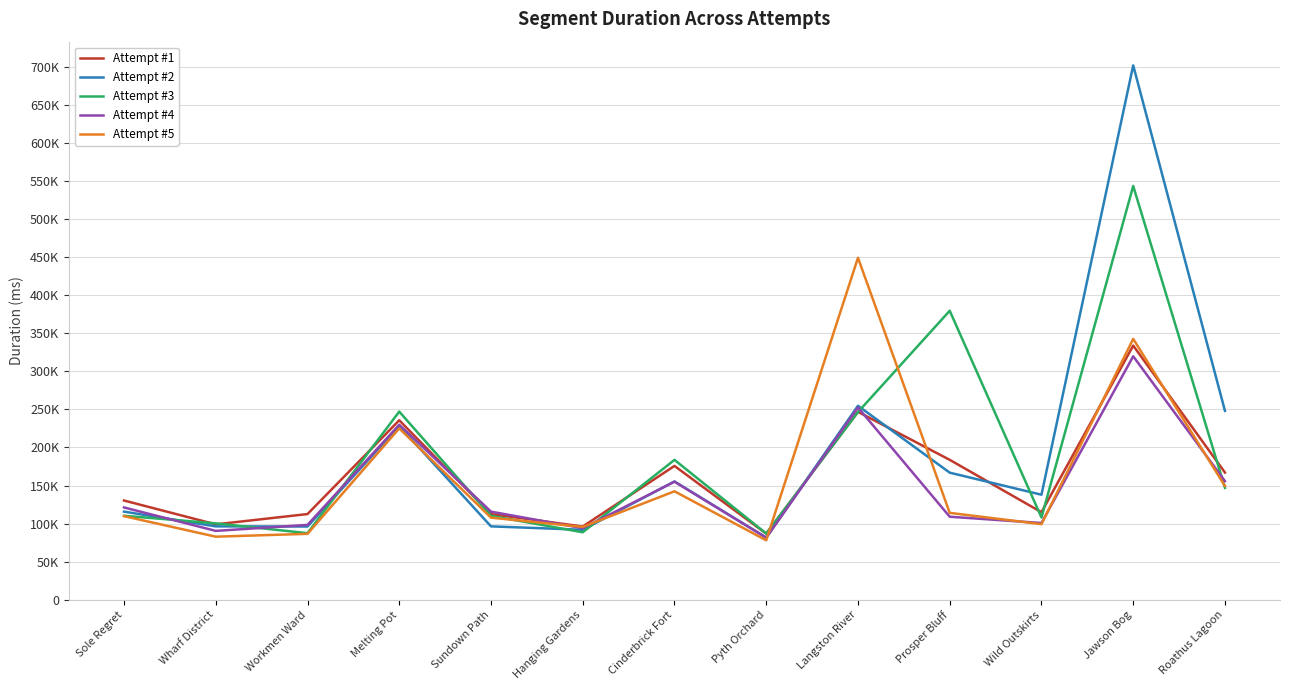

What is the sum of the Attempt #3 values at Roathus Lagoon and Jawson Bog?

690237